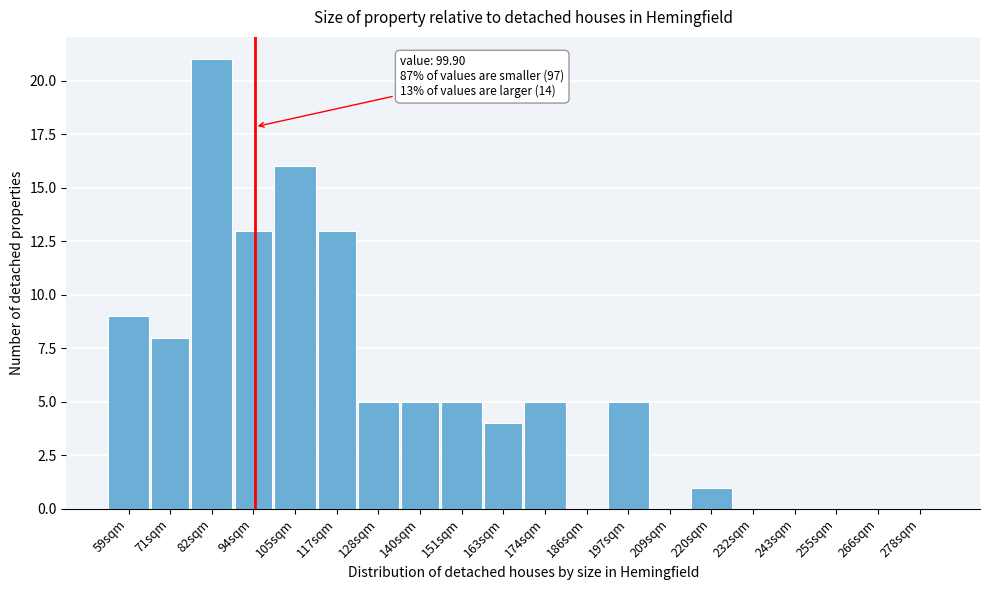

Reading left to right, extract all data points from this chart.

59sqm=9	71sqm=8	82sqm=21	94sqm=13	105sqm=16	117sqm=13	128sqm=5	140sqm=5	151sqm=5	163sqm=4	174sqm=5	186sqm=0	197sqm=5	209sqm=0	220sqm=1	232sqm=0	243sqm=0	255sqm=0	266sqm=0	278sqm=0